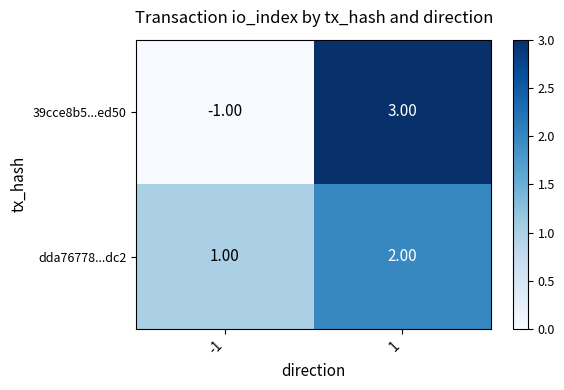

Which label corresponds to the largest value in the chart?

1